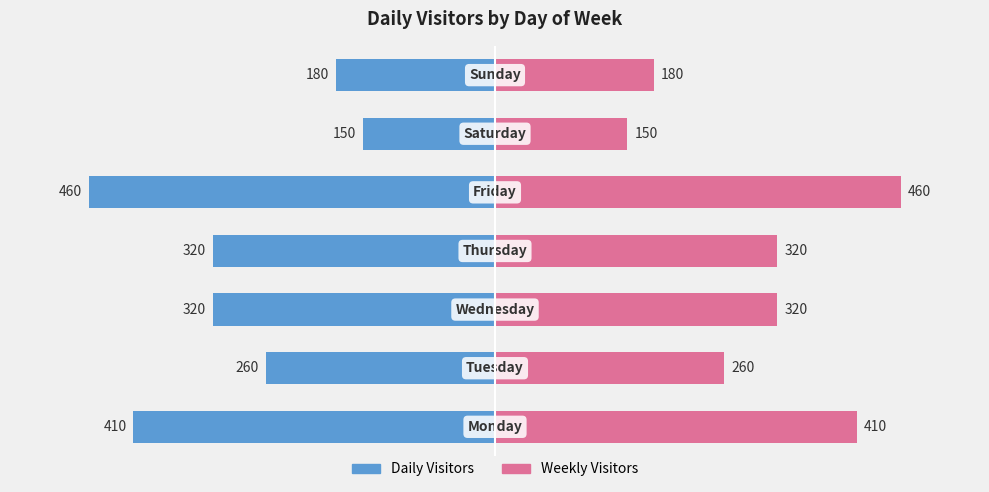

What is the difference between the maximum and minimum values in the Weekly Visitors series?

310